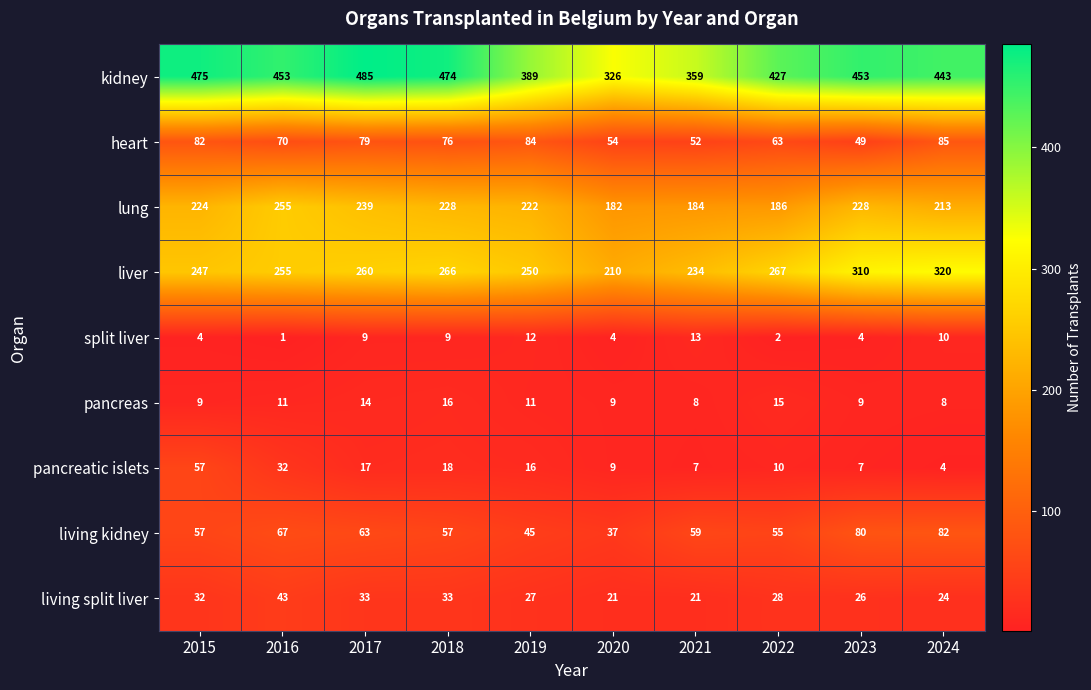

How many series are shown in this chart?

9